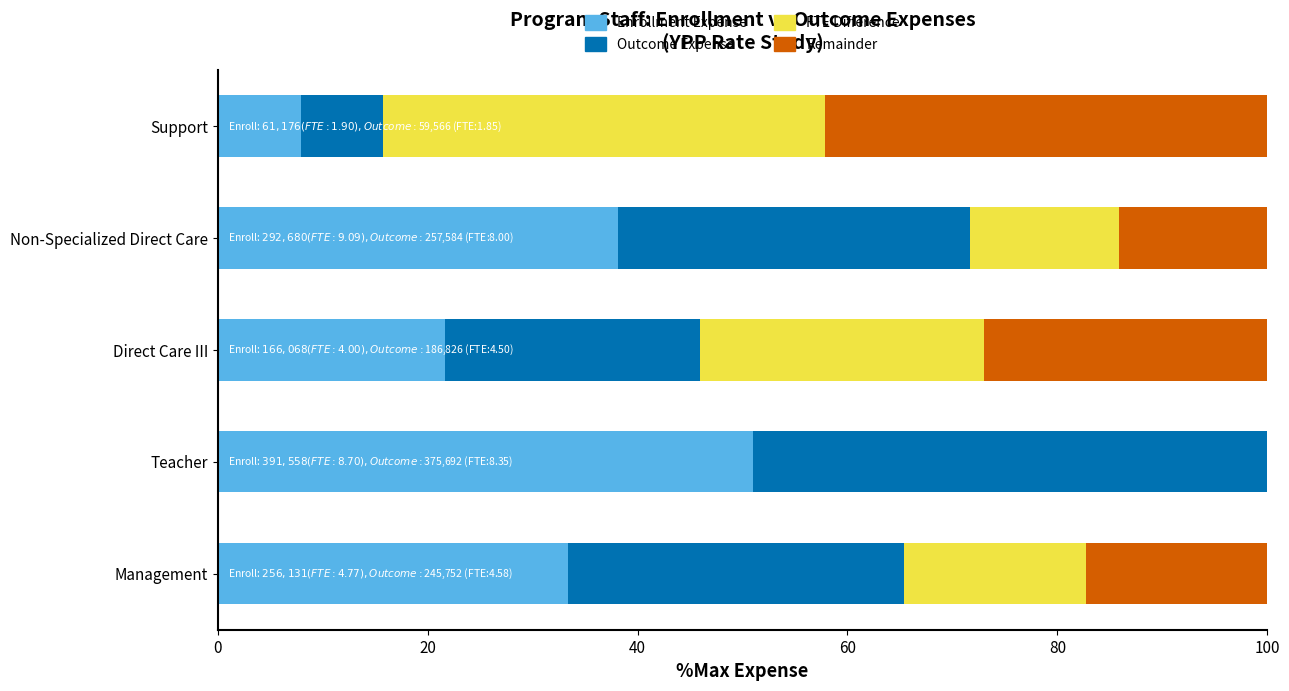

What value does the Enrollment Expense series have at Non-Specialized Direct Care?

38.1